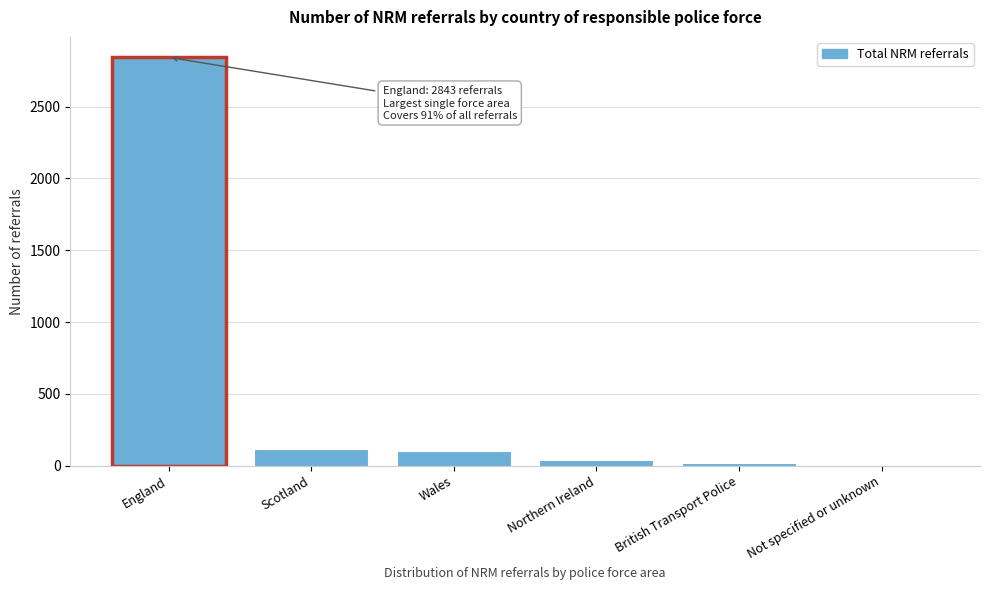

Reading left to right, extract all data points from this chart.

England=2843	Scotland=117	Wales=104	Northern Ireland=42	British Transport Police=19	Not specified or unknown=2